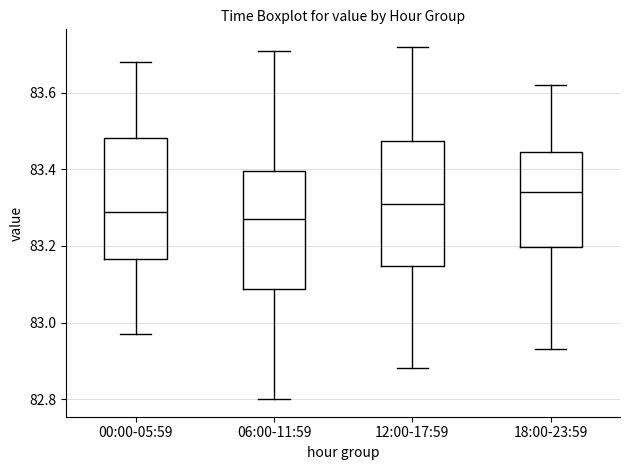

Reading left to right, transcribe this box plot: for each box, give where its median line is, the range the box spans, and where its two whiskers end, as read against the y-axis. The values are not printed on the chart, so give them approximately, as read against the axis.

00:00-05:59: median 83.30, box 83.16 to 83.48, whiskers 82.98 to 83.68
06:00-11:59: median 83.28, box 83.08 to 83.40, whiskers 82.80 to 83.72
12:00-17:59: median 83.32, box 83.14 to 83.48, whiskers 82.88 to 83.72
18:00-23:59: median 83.34, box 83.20 to 83.44, whiskers 82.94 to 83.62